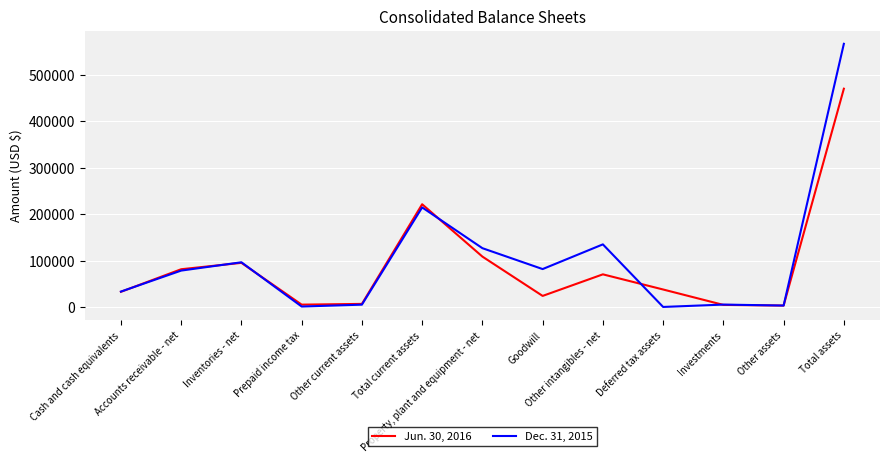

The Dec. 31, 2015 series shows 226 at Deferred tax assets. True or false?

True